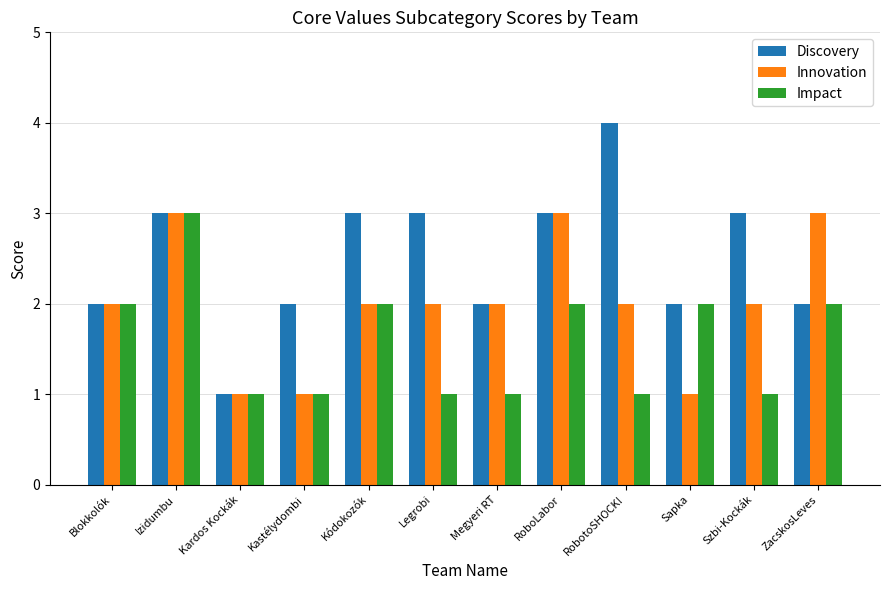

At Legrobi, list the series in order from largest to smallest.

Discovery, Innovation, Impact